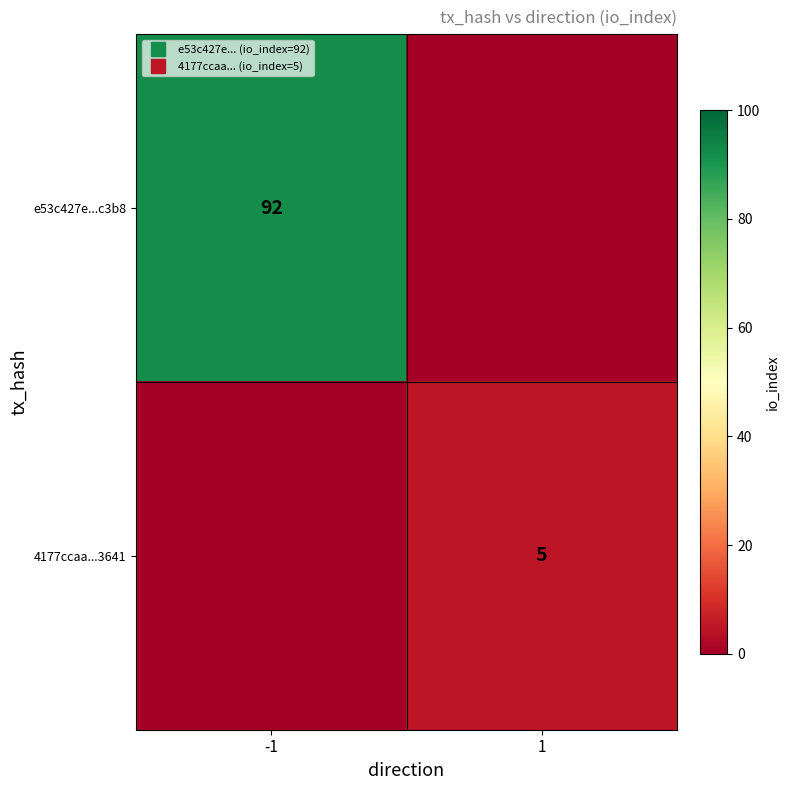

What is the average value of the e53c427e...c3b8 series?

46